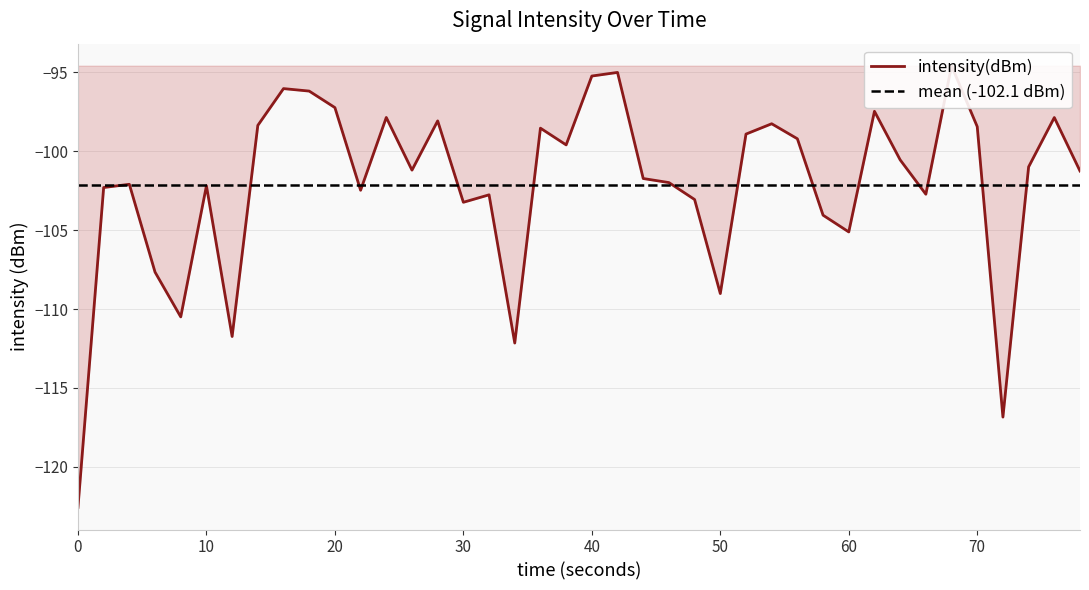

Reading right to left, transcribe all the data shown in this chart.

-101.3	-97.9	-101.0	-116.8	-98.5	-94.6	-102.7	-100.6	-97.5	-105.1	-104.1	-99.2	-98.3	-98.9	-109.0	-103.1	-102.0	-101.7	-95.0	-95.3	-99.6	-98.6	-112.2	-102.8	-103.2	-98.1	-101.2	-97.9	-102.5	-97.3	-96.2	-96.0	-98.4	-111.7	-102.2	-110.5	-107.7	-102.1	-102.3	-122.6